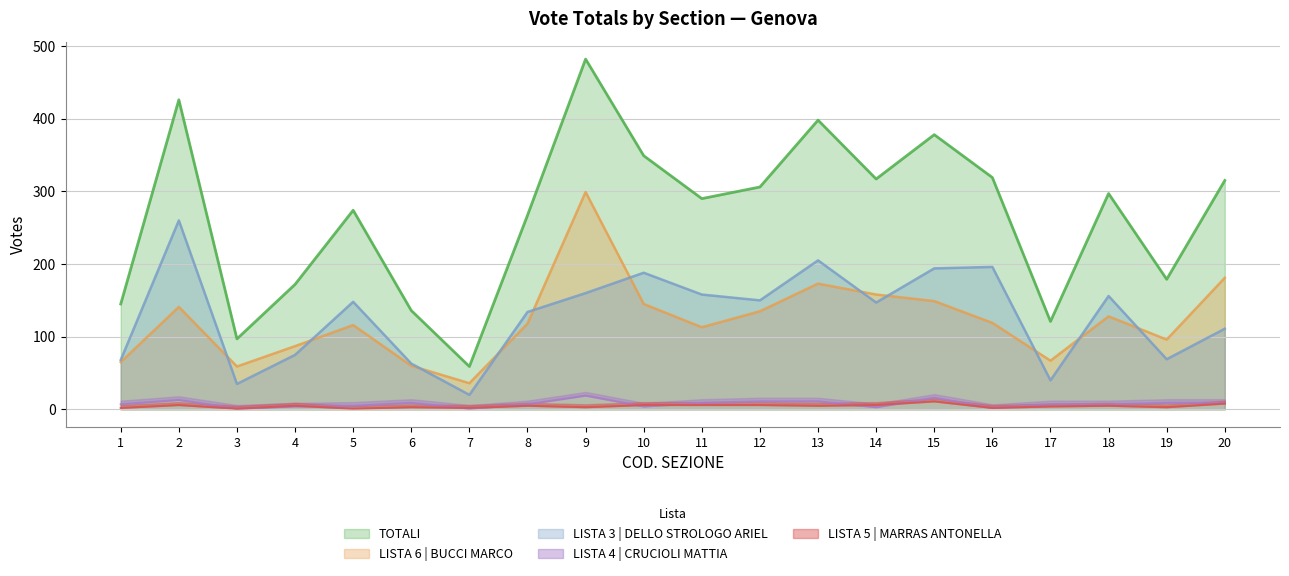

At which label does LISTA 3 | DELLO STROLOGO ARIEL reach its peak?

2